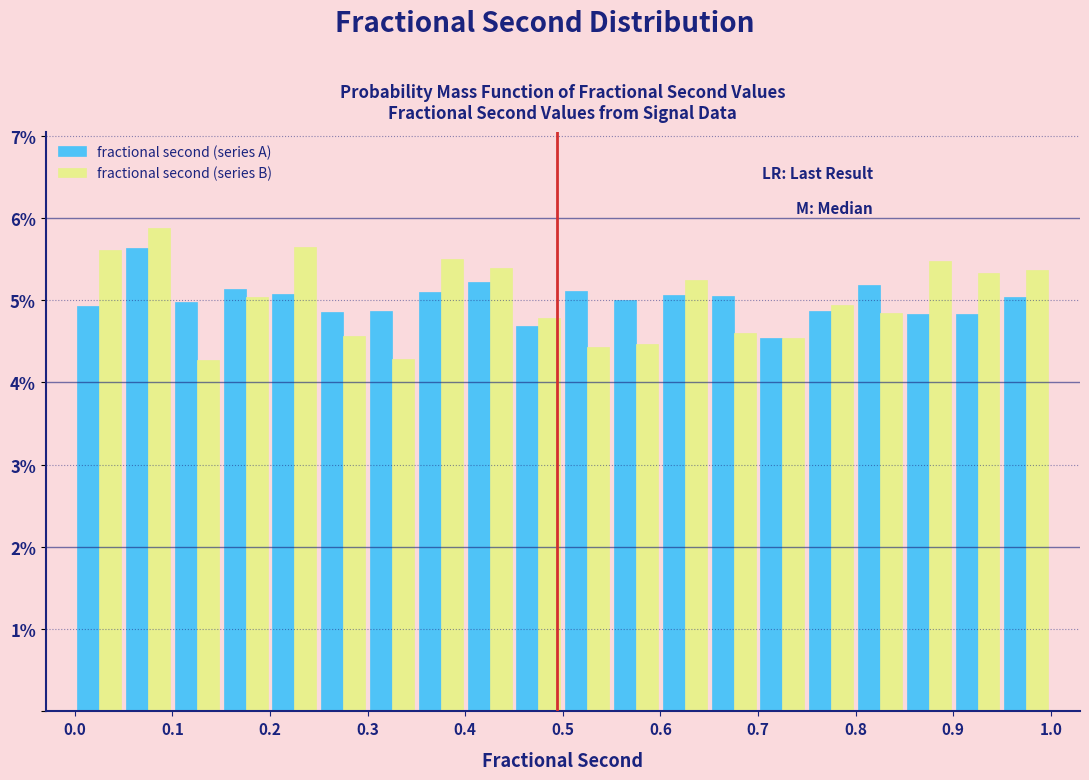

What is the height of the fractional second (series B) bar covering 0.10 to 0.15 on the x-axis? The values are not printed on the chart, so give them approximately, as read against the axis.

4.3